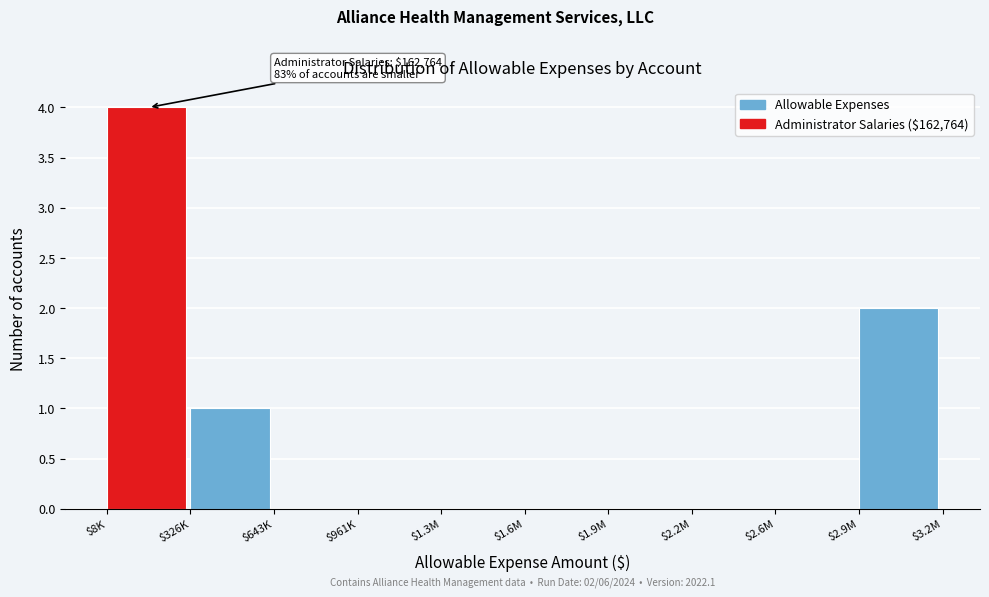

What value does the data have at $8K?

4